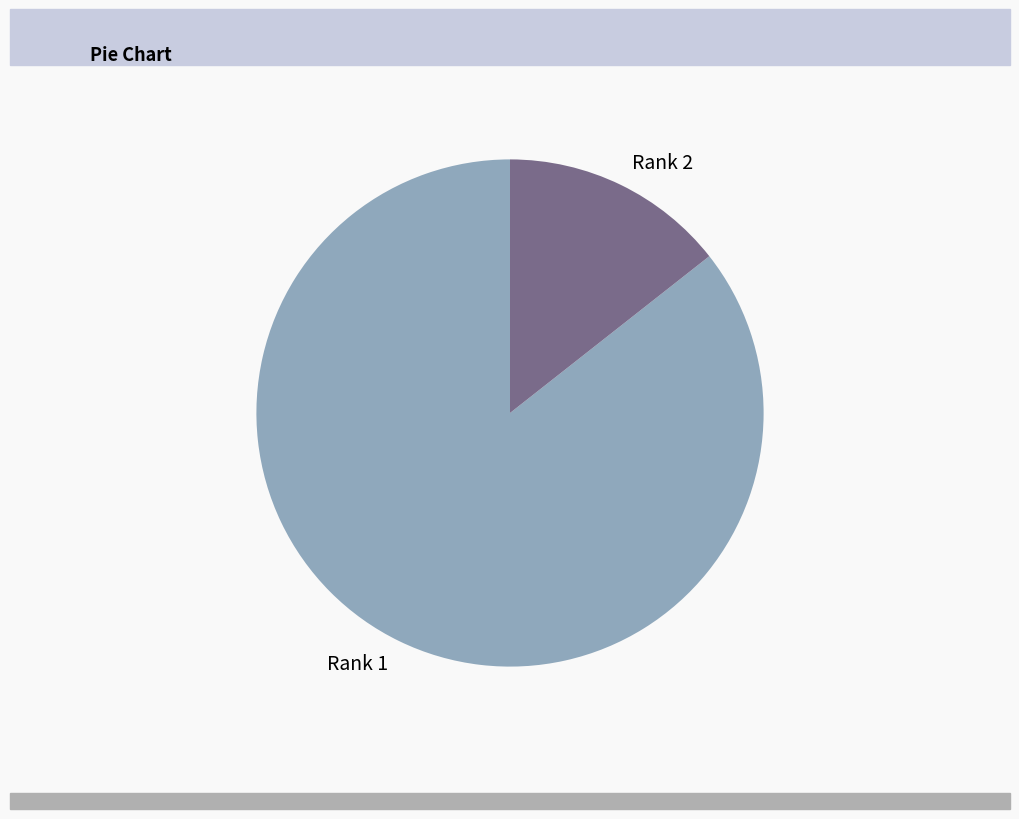

Which slice is the smallest?

Rank 2